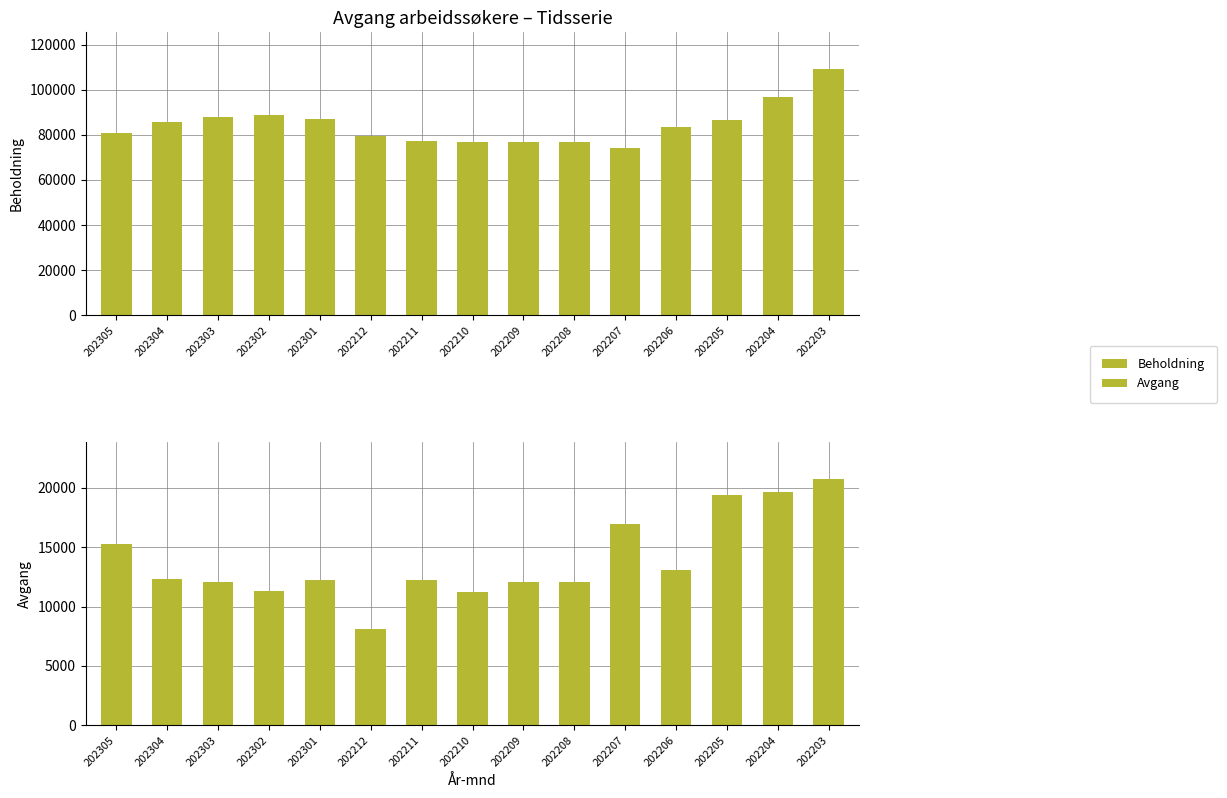

The Avgang series shows 8444 at 202206. True or false?

False